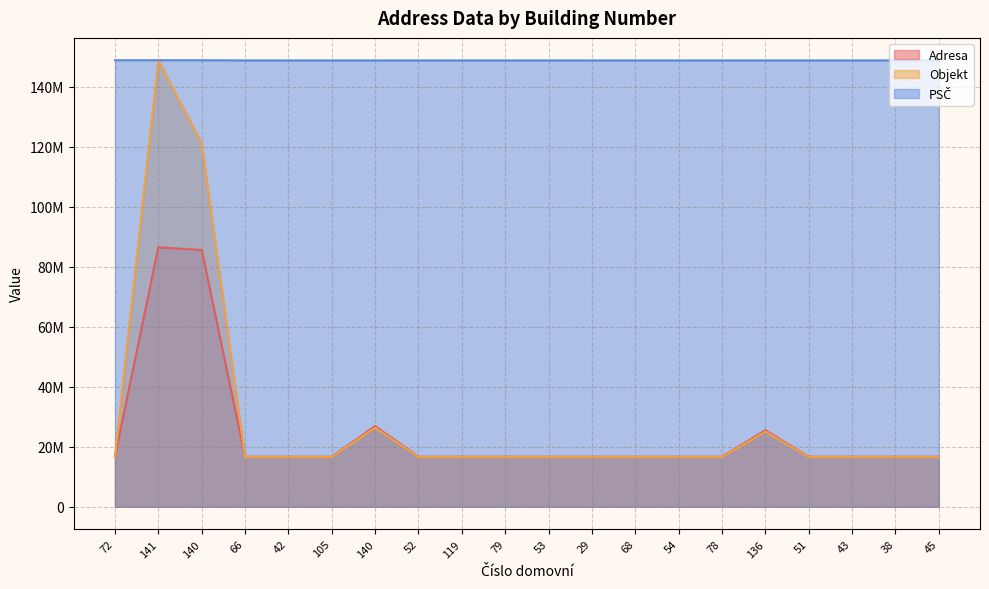

How many lines are shown in the chart?

3